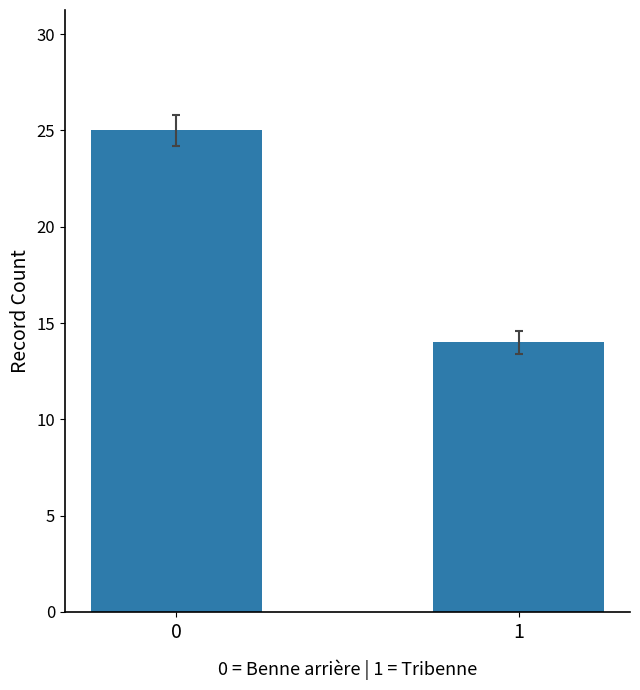

Approximately how many times larger is the value at 1 compared to 0?

0.6